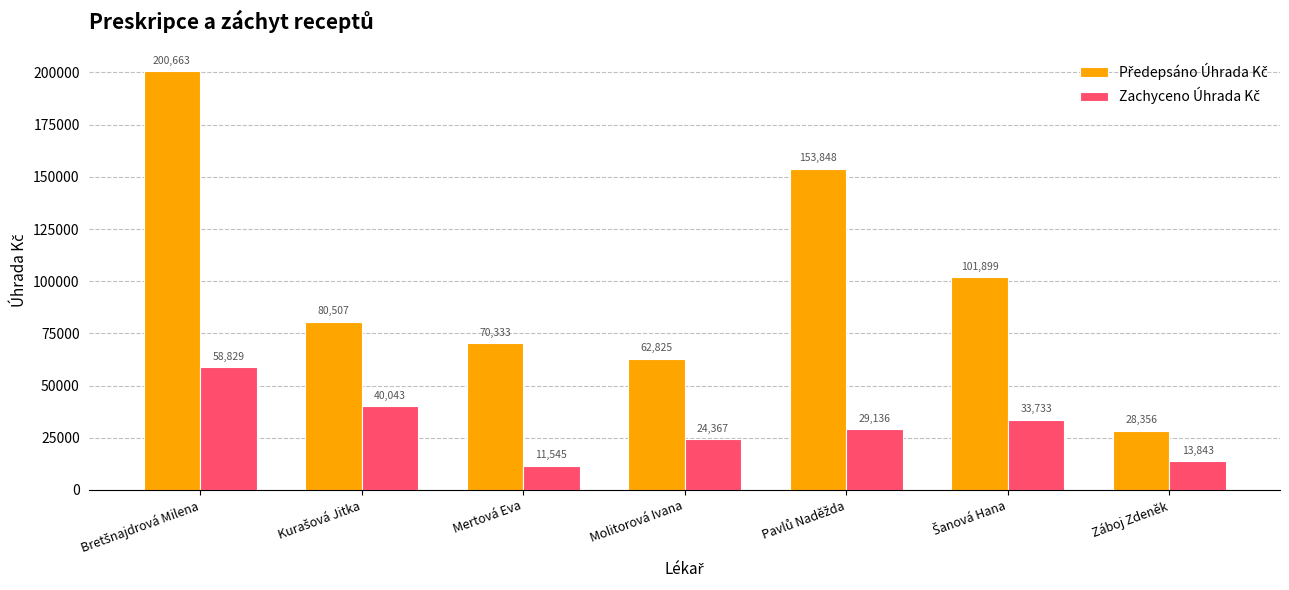

At how many categories does at least one series exceed 48944?

6